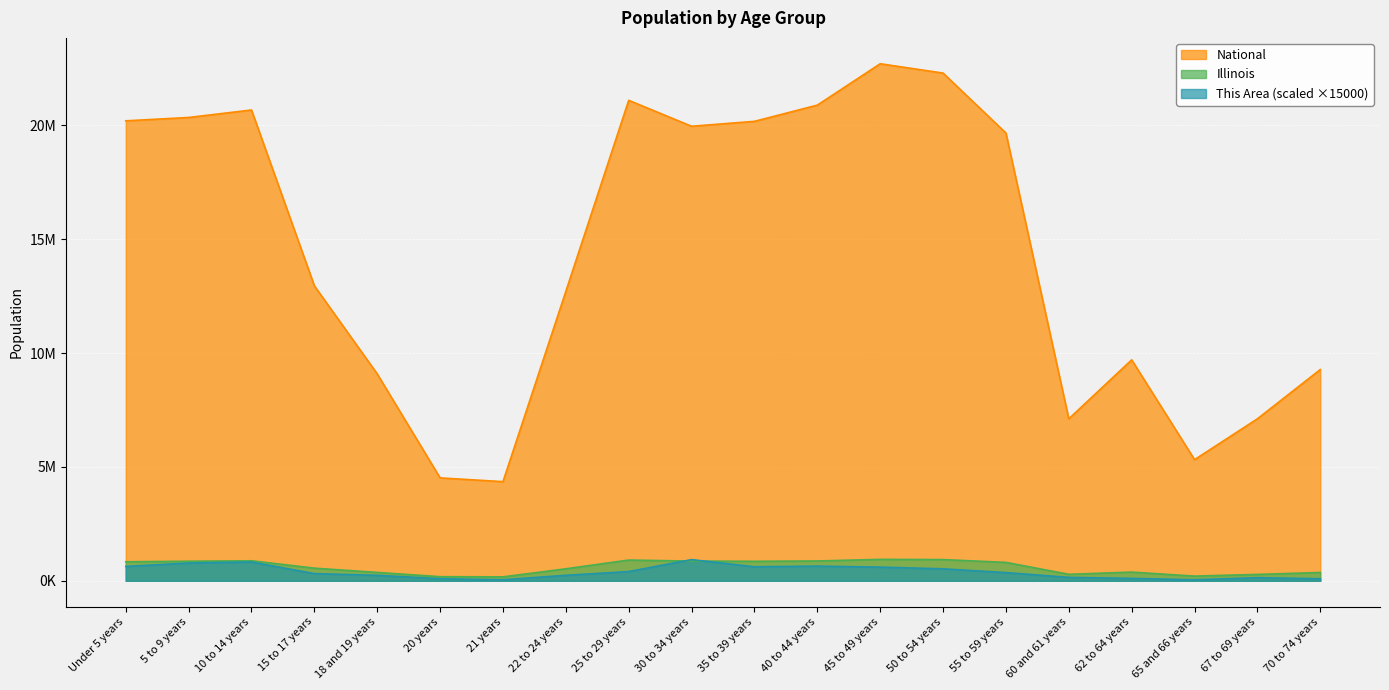

Reading left to right, what are all the values shown in this chart?

This Area: Under 5 years=630000	5 to 9 years=780000	10 to 14 years=825000	15 to 17 years=315000	18 and 19 years=240000	20 years=90000	21 years=45000	22 to 24 years=240000	25 to 29 years=405000	30 to 34 years=930000	35 to 39 years=615000	40 to 44 years=645000	45 to 49 years=600000	50 to 54 years=525000	55 to 59 years=360000	60 and 61 years=150000	62 to 64 years=105000	65 and 66 years=45000	67 to 69 years=135000	70 to 74 years=90000
Illinois: Under 5 years=835577	5 to 9 years=859405	10 to 14 years=879448	15 to 17 years=554749	18 and 19 years=367343	20 years=179613	21 years=172795	22 to 24 years=526556	25 to 29 years=910273	30 to 34 years=865684	35 to 39 years=855790	40 to 44 years=870100	45 to 49 years=940094	50 to 54 years=930785	55 to 59 years=807778	60 and 61 years=284180	62 to 64 years=381249	65 and 66 years=205270	67 to 69 years=279790	70 to 74 years=364475
National: Under 5 years=20201362	5 to 9 years=20348657	10 to 14 years=20677194	15 to 17 years=12954254	18 and 19 years=9086089	20 years=4519129	21 years=4354294	22 to 24 years=12712576	25 to 29 years=21101849	30 to 34 years=19962099	35 to 39 years=20179642	40 to 44 years=20890964	45 to 49 years=22708591	50 to 54 years=22298125	55 to 59 years=19664805	60 and 61 years=7113727	62 to 64 years=9704197	65 and 66 years=5319902	67 to 69 years=7115361	70 to 74 years=9278166